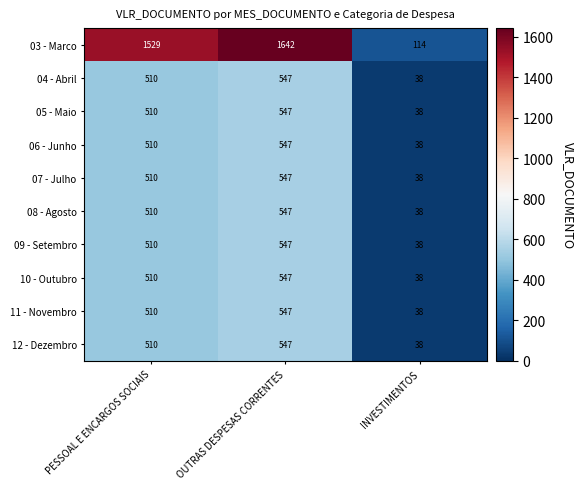

True or false: 03 - Marco has a value of 2191 at PESSOAL E ENCARGOS SOCIAIS.

False